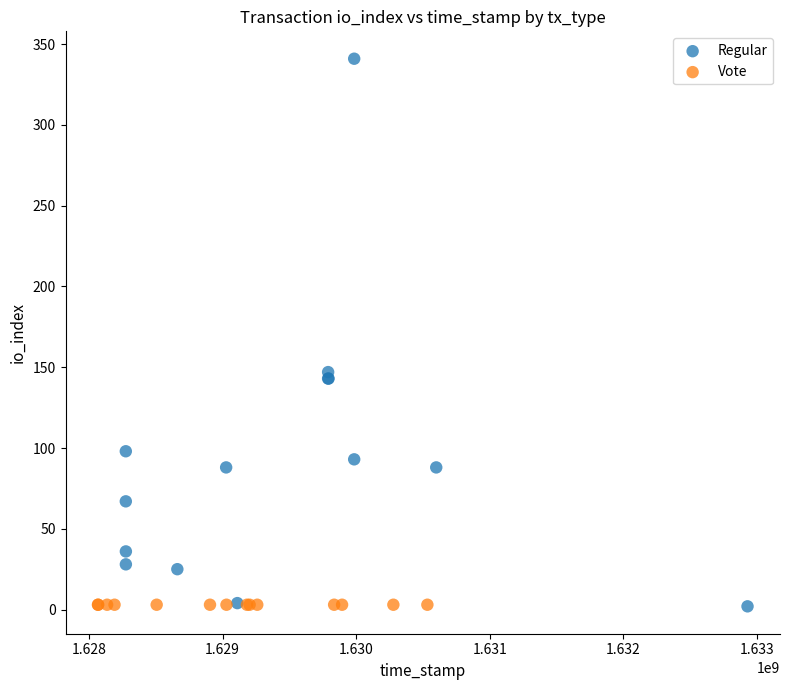

Which series contains the highest Y value?

Regular